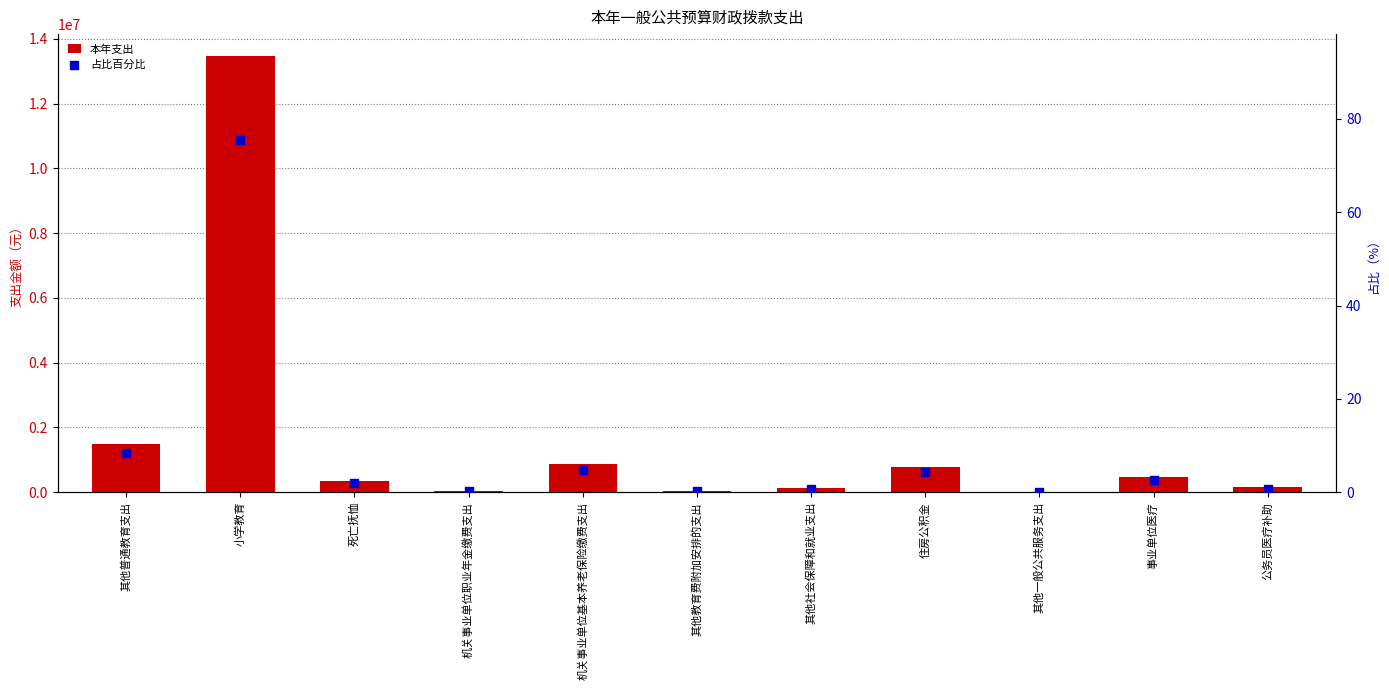

Which series has the largest total across all categories?

本年支出